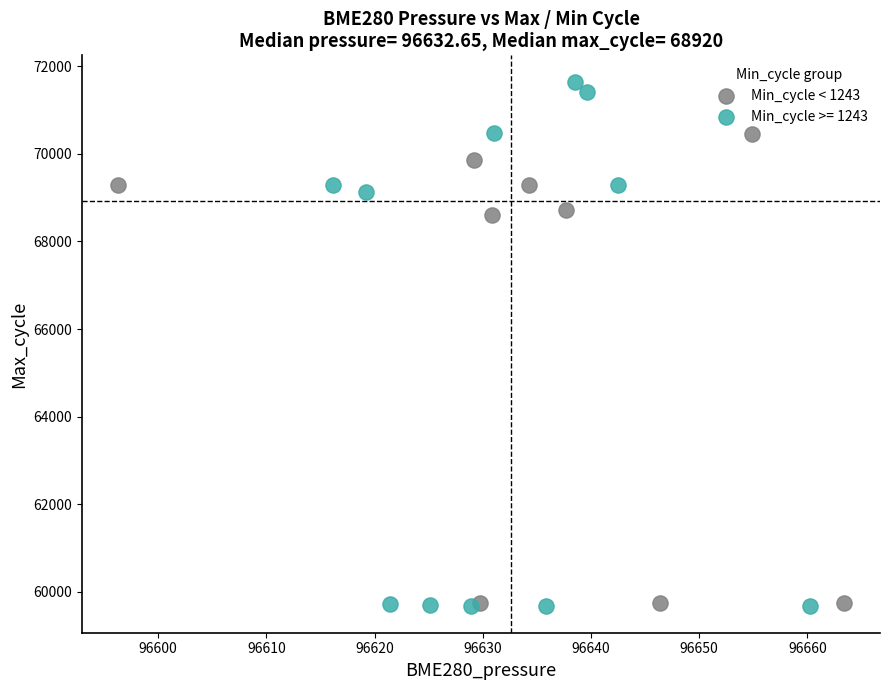

Which series has the widest spread of Y values?

Min_cycle >= 1243